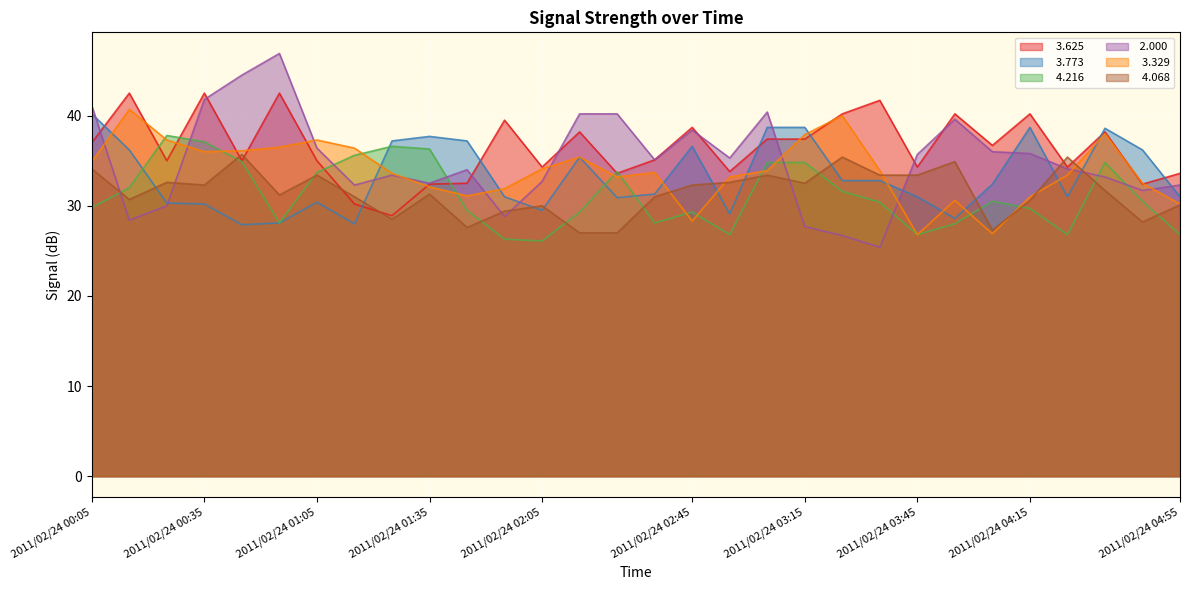

Reading left to right, transcribe all the data shown in this chart.

  3.625: 2011/02/24 00:05=37.0	2011/02/24 00:15=42.5	2011/02/24 00:25=35.0	2011/02/24 00:35=42.5	2011/02/24 00:45=35.0	2011/02/24 00:55=42.5	2011/02/24 01:05=35.0	2011/02/24 01:15=30.2	2011/02/24 01:25=28.9	2011/02/24 01:35=32.4	2011/02/24 01:45=32.5	2011/02/24 01:55=39.5	2011/02/24 02:05=34.3	2011/02/24 02:15=38.2	2011/02/24 02:25=33.6	2011/02/24 02:35=35.1	2011/02/24 02:45=38.7	2011/02/24 02:55=33.8	2011/02/24 03:05=37.4	2011/02/24 03:15=37.4	2011/02/24 03:25=40.2	2011/02/24 03:35=41.7	2011/02/24 03:45=34.3	2011/02/24 03:55=40.2	2011/02/24 04:05=36.7	2011/02/24 04:15=40.2	2011/02/24 04:25=34.3	2011/02/24 04:35=38.2	2011/02/24 04:45=32.4	2011/02/24 04:55=33.6
  3.773: 2011/02/24 00:05=40.2	2011/02/24 00:15=36.2	2011/02/24 00:25=30.3	2011/02/24 00:35=30.2	2011/02/24 00:45=27.9	2011/02/24 00:55=28.1	2011/02/24 01:05=30.4	2011/02/24 01:15=28.0	2011/02/24 01:25=37.2	2011/02/24 01:35=37.7	2011/02/24 01:45=37.2	2011/02/24 01:55=31.0	2011/02/24 02:05=29.5	2011/02/24 02:15=35.4	2011/02/24 02:25=30.9	2011/02/24 02:35=31.3	2011/02/24 02:45=36.6	2011/02/24 02:55=29.1	2011/02/24 03:05=38.7	2011/02/24 03:15=38.7	2011/02/24 03:25=32.8	2011/02/24 03:35=32.8	2011/02/24 03:45=31.0	2011/02/24 03:55=28.6	2011/02/24 04:05=32.4	2011/02/24 04:15=38.7	2011/02/24 04:25=31.0	2011/02/24 04:35=38.6	2011/02/24 04:45=36.2	2011/02/24 04:55=31.0
  4.216: 2011/02/24 00:05=29.8	2011/02/24 00:15=32.0	2011/02/24 00:25=37.8	2011/02/24 00:35=37.1	2011/02/24 00:45=34.9	2011/02/24 00:55=28.1	2011/02/24 01:05=33.7	2011/02/24 01:15=35.6	2011/02/24 01:25=36.6	2011/02/24 01:35=36.3	2011/02/24 01:45=29.5	2011/02/24 01:55=26.3	2011/02/24 02:05=26.1	2011/02/24 02:15=29.3	2011/02/24 02:25=33.8	2011/02/24 02:35=28.1	2011/02/24 02:45=29.3	2011/02/24 02:55=26.8	2011/02/24 03:05=34.8	2011/02/24 03:15=34.8	2011/02/24 03:25=31.6	2011/02/24 03:35=30.4	2011/02/24 03:45=26.8	2011/02/24 03:55=28.0	2011/02/24 04:05=30.5	2011/02/24 04:15=29.7	2011/02/24 04:25=26.8	2011/02/24 04:35=34.8	2011/02/24 04:45=30.5	2011/02/24 04:55=26.8
 2.000: 2011/02/24 00:05=41.1	2011/02/24 00:15=28.4	2011/02/24 00:25=30.0	2011/02/24 00:35=41.8	2011/02/24 00:45=44.5	2011/02/24 00:55=46.9	2011/02/24 01:05=36.4	2011/02/24 01:15=32.3	2011/02/24 01:25=33.4	2011/02/24 01:35=32.5	2011/02/24 01:45=34.0	2011/02/24 01:55=28.8	2011/02/24 02:05=32.7	2011/02/24 02:15=40.2	2011/02/24 02:25=40.2	2011/02/24 02:35=35.1	2011/02/24 02:45=38.4	2011/02/24 02:55=35.3	2011/02/24 03:05=40.4	2011/02/24 03:15=27.7	2011/02/24 03:25=26.7	2011/02/24 03:35=25.4	2011/02/24 03:45=35.7	2011/02/24 03:55=39.6	2011/02/24 04:05=36.0	2011/02/24 04:15=35.8	2011/02/24 04:25=34.1	2011/02/24 04:35=33.2	2011/02/24 04:45=31.7	2011/02/24 04:55=32.3
  3.329: 2011/02/24 00:05=34.9	2011/02/24 00:15=40.7	2011/02/24 00:25=37.3	2011/02/24 00:35=36.0	2011/02/24 00:45=36.1	2011/02/24 00:55=36.5	2011/02/24 01:05=37.3	2011/02/24 01:15=36.4	2011/02/24 01:25=33.6	2011/02/24 01:35=32.1	2011/02/24 01:45=31.1	2011/02/24 01:55=31.9	2011/02/24 02:05=34.1	2011/02/24 02:15=35.4	2011/02/24 02:25=33.2	2011/02/24 02:35=33.7	2011/02/24 02:45=28.3	2011/02/24 02:55=33.2	2011/02/24 03:05=33.9	2011/02/24 03:15=37.9	2011/02/24 03:25=40.0	2011/02/24 03:35=33.9	2011/02/24 03:45=26.8	2011/02/24 03:55=30.6	2011/02/24 04:05=26.9	2011/02/24 04:15=31.0	2011/02/24 04:25=33.4	2011/02/24 04:35=38.0	2011/02/24 04:45=32.5	2011/02/24 04:55=30.2
  4.068: 2011/02/24 00:05=34.1	2011/02/24 00:15=30.7	2011/02/24 00:25=32.6	2011/02/24 00:35=32.3	2011/02/24 00:45=35.7	2011/02/24 00:55=31.2	2011/02/24 01:05=33.4	2011/02/24 01:15=31.0	2011/02/24 01:25=28.5	2011/02/24 01:35=31.3	2011/02/24 01:45=27.6	2011/02/24 01:55=29.4	2011/02/24 02:05=30.0	2011/02/24 02:15=27.0	2011/02/24 02:25=27.0	2011/02/24 02:35=31.0	2011/02/24 02:45=32.3	2011/02/24 02:55=32.6	2011/02/24 03:05=33.4	2011/02/24 03:15=32.5	2011/02/24 03:25=35.4	2011/02/24 03:35=33.4	2011/02/24 03:45=33.4	2011/02/24 03:55=34.9	2011/02/24 04:05=27.3	2011/02/24 04:15=30.6	2011/02/24 04:25=35.4	2011/02/24 04:35=31.7	2011/02/24 04:45=28.2	2011/02/24 04:55=30.1